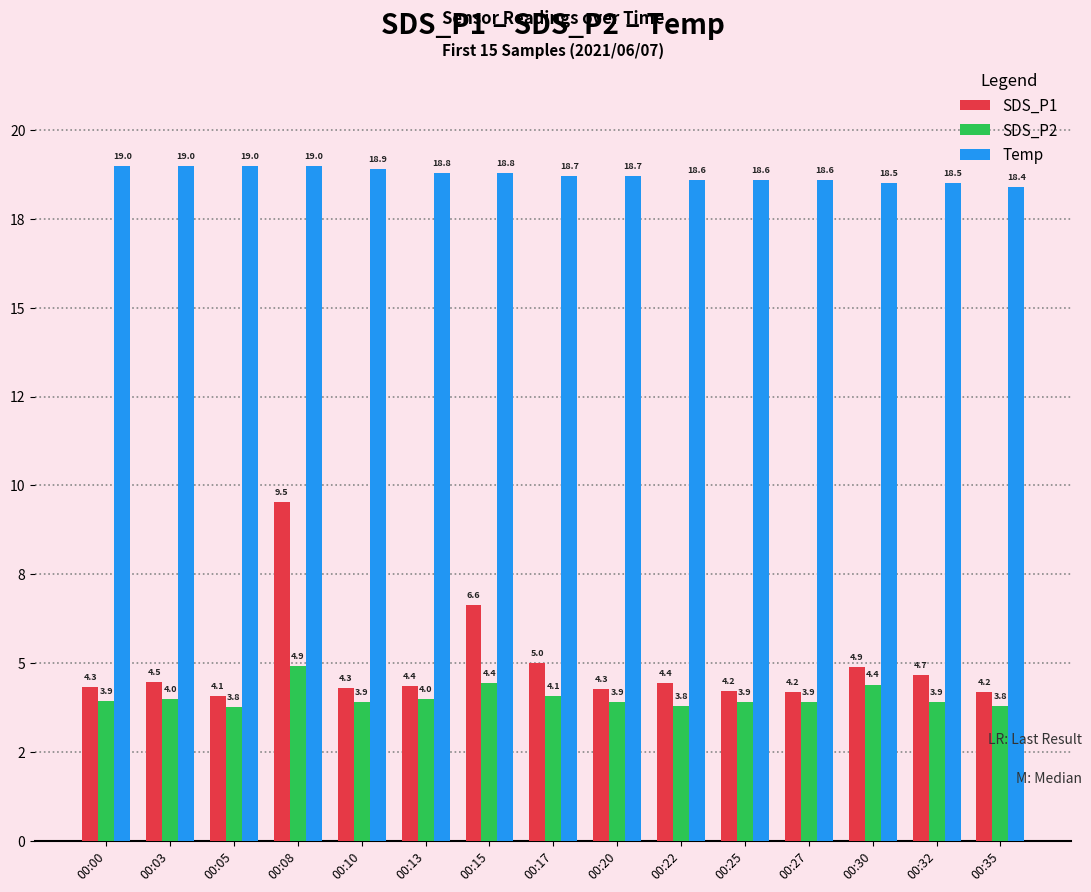

What value does the SDS_P1 series have at 00:08?

9.5